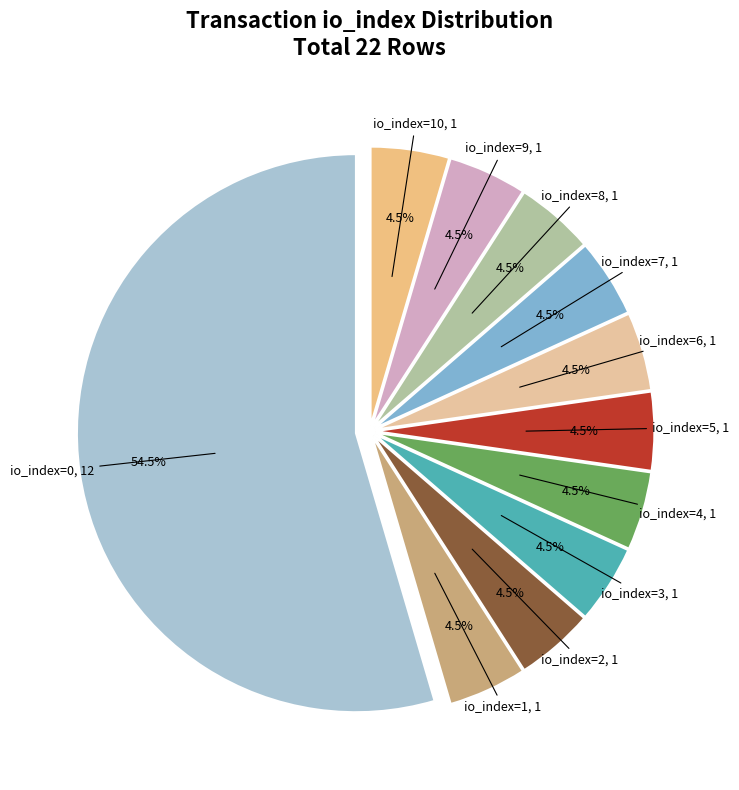

How many slices are in this pie chart?

11